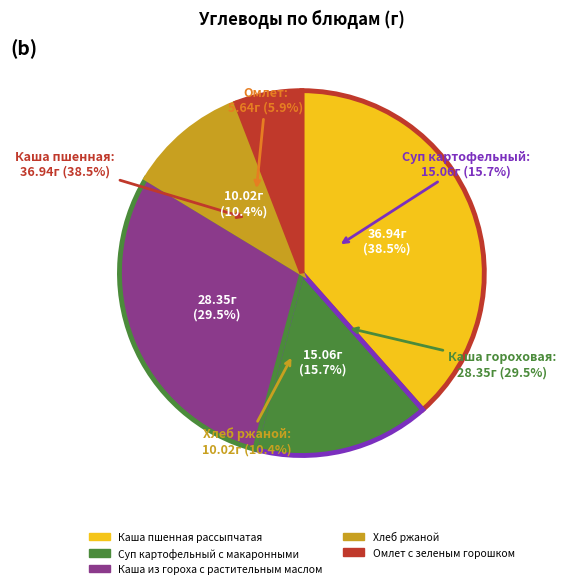

Is there any slice that represents more than half of the pie?

No